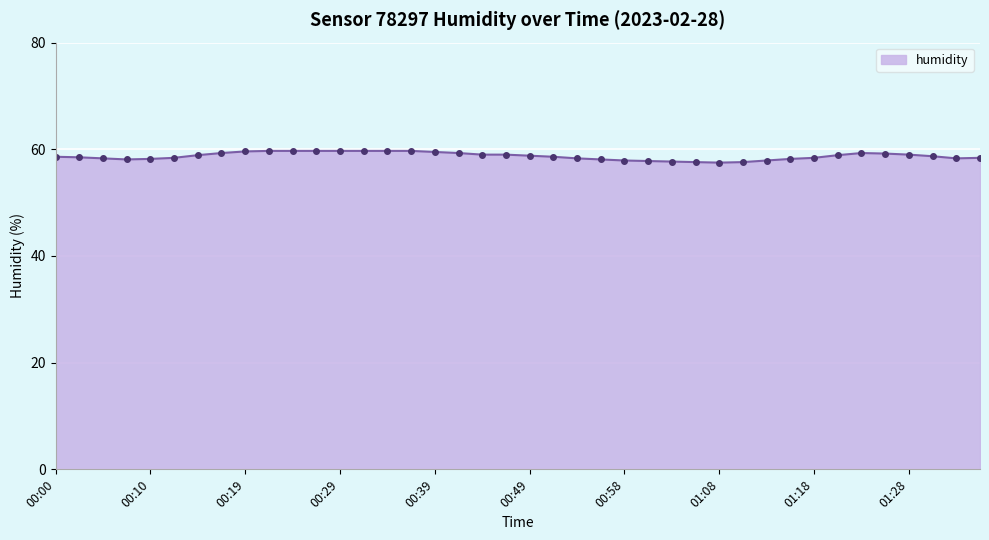

What is the greatest value displayed?

59.7